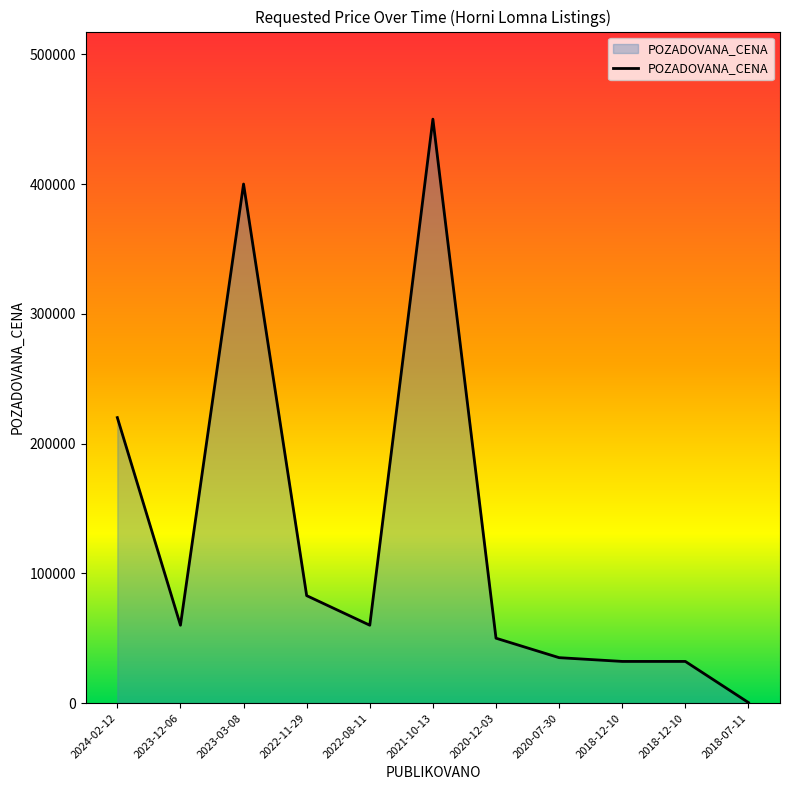

How many lines are shown in the chart?

1